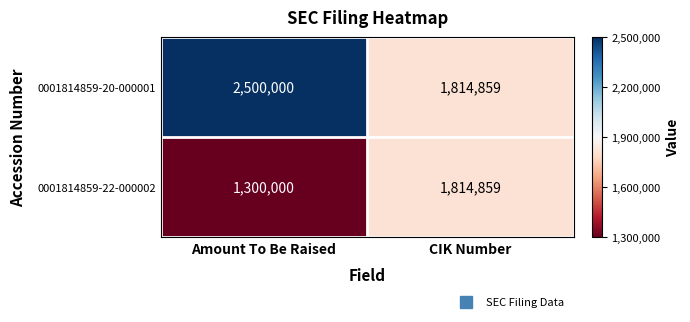

Rank the series by their maximum value, from highest to lowest.

0001814859-20-000001, 0001814859-22-000002